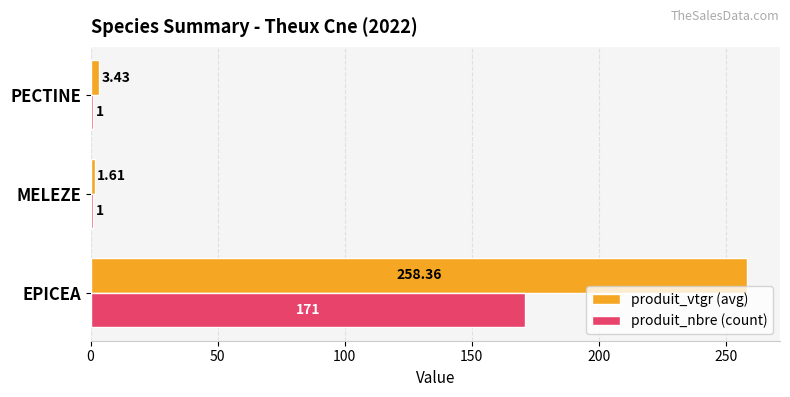

Where is produit_vtgr (avg) nearest to the value 129?

PECTINE